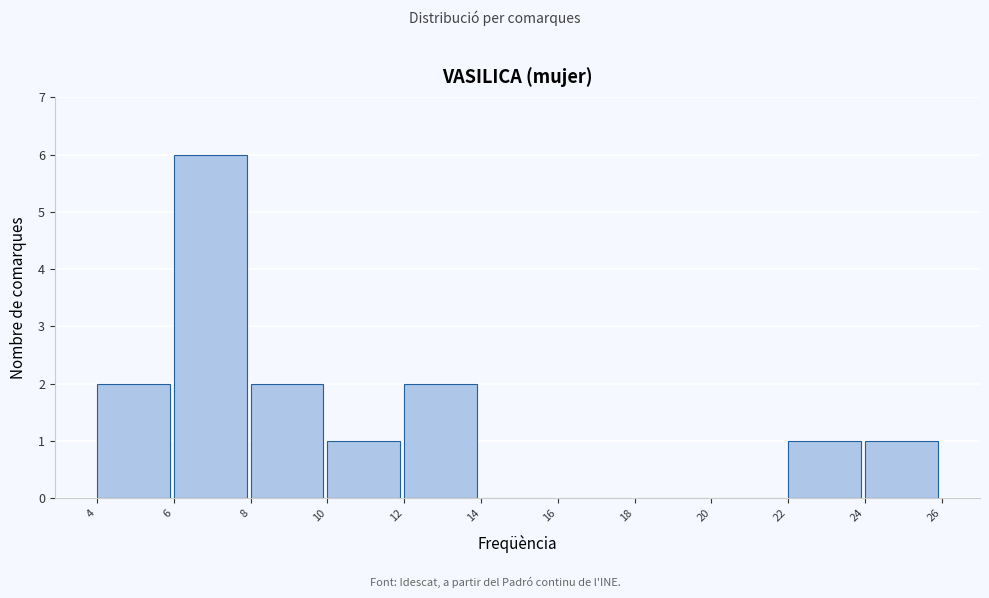

Reading left to right, transcribe all the data shown in this chart.

4=2	6=6	8=2	10=1	12=2	14=0	16=0	18=0	20=0	22=1	24=1